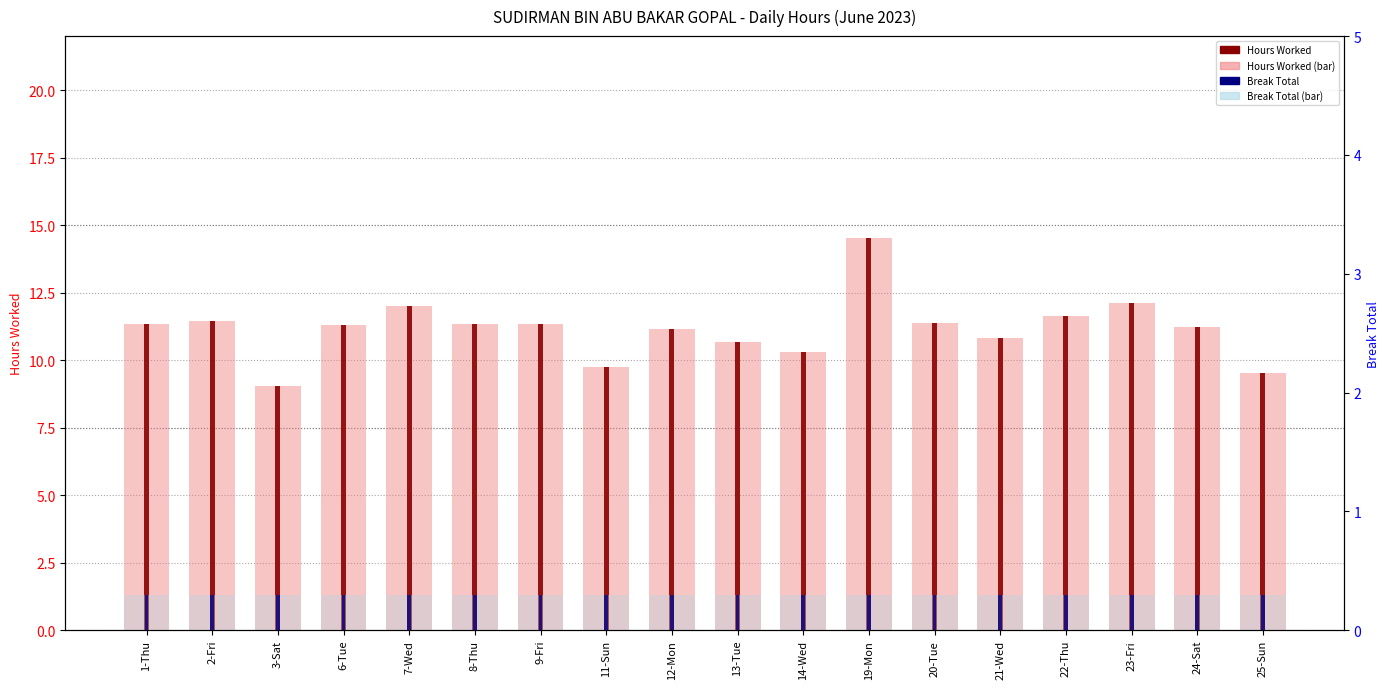

At which category is the sum across all series the highest?

19-Mon